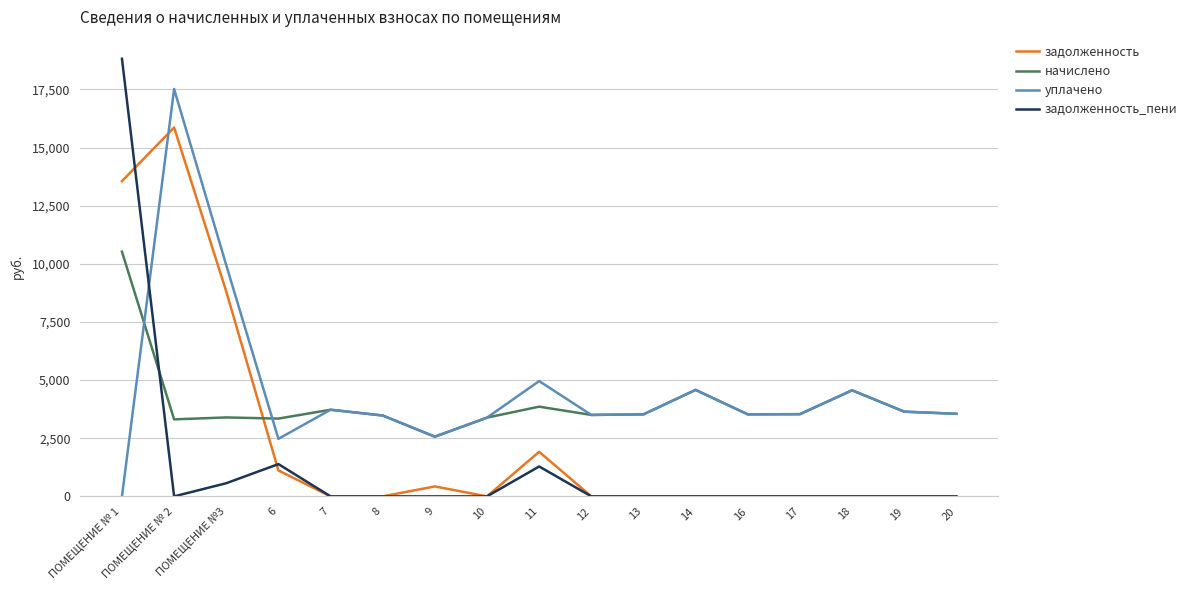

What position from the right is 11?

9